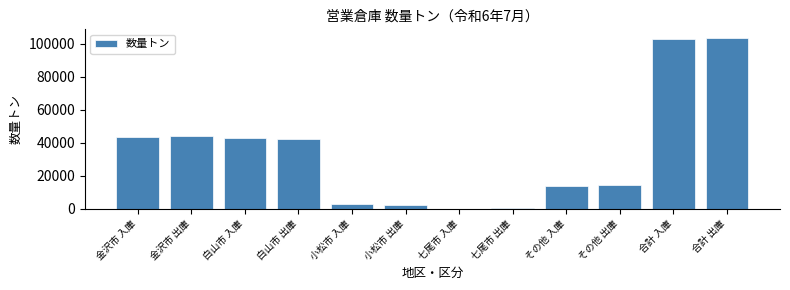

What is the change in value from 小松市 出庫 to 合計 入庫?

+100072.8